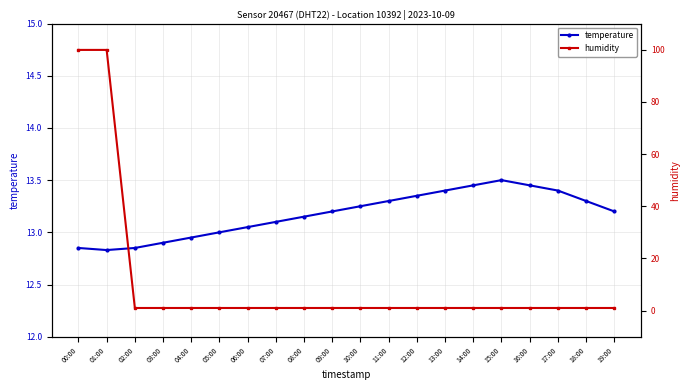

Which has a higher value, 02:00 or 11:00?

11:00